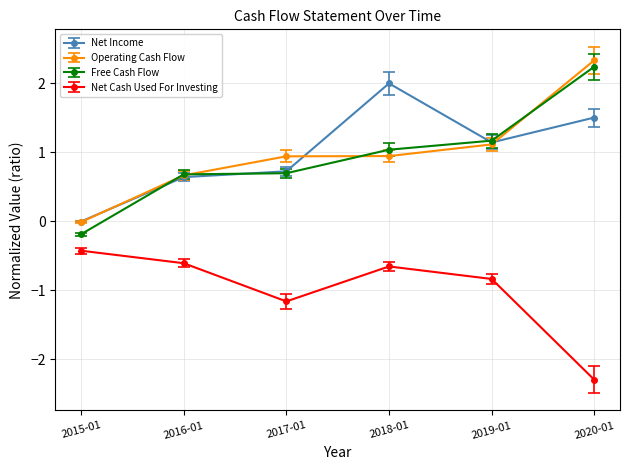

What is the label of the 6th point from the right?

2015-01